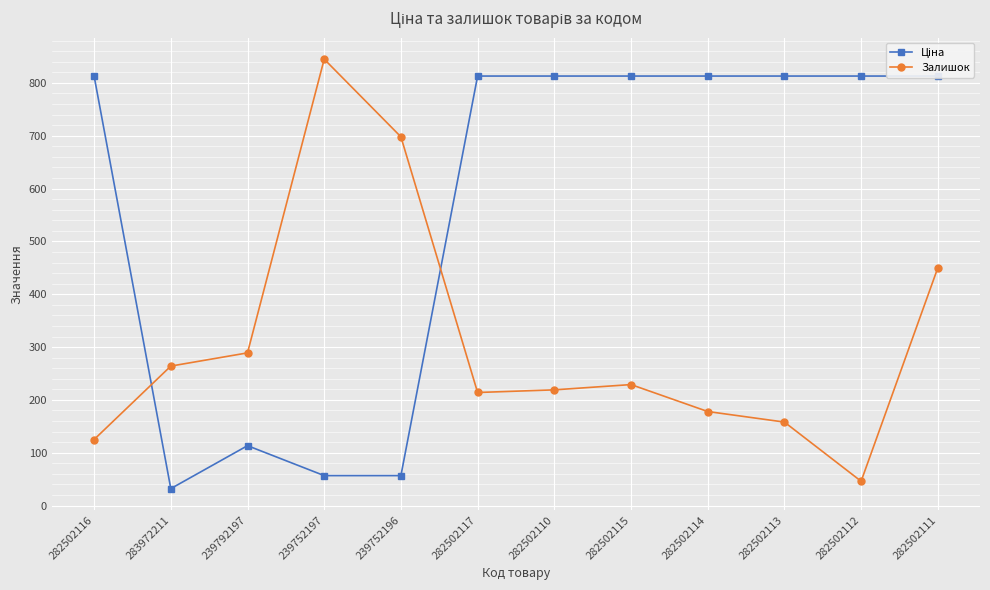

What are all the series names shown in the legend?

Ціна, Залишок